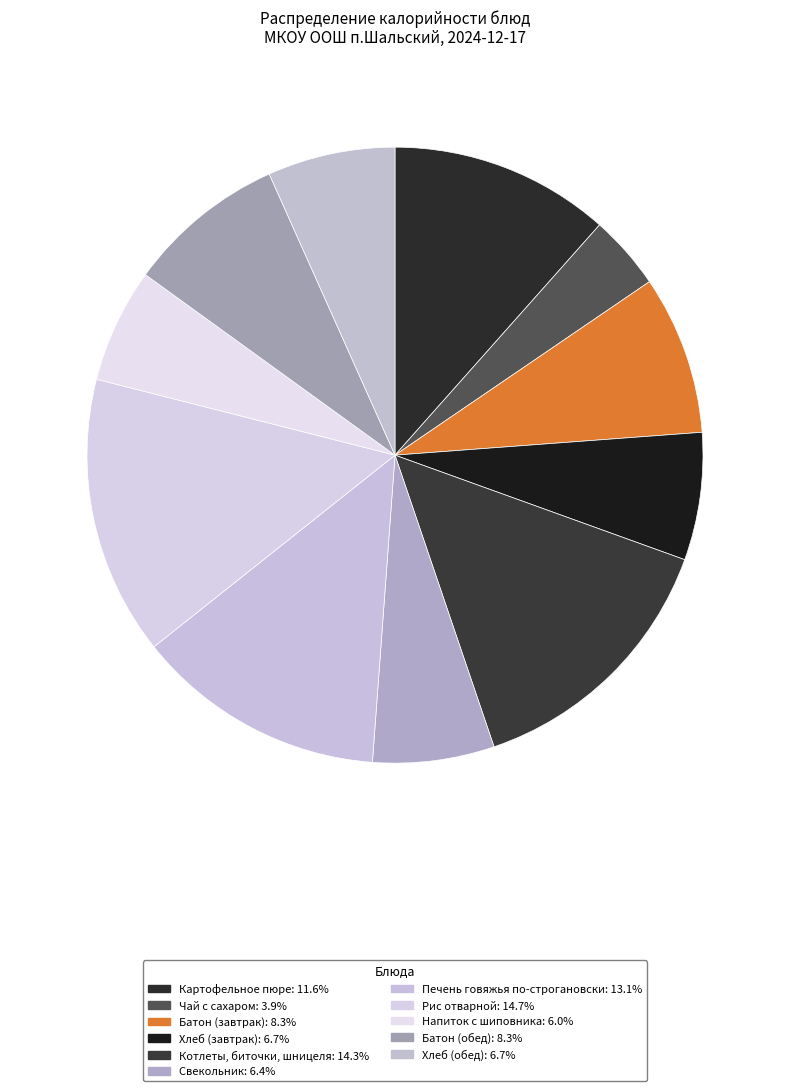

What is the ratio of the value at Котлеты, биточки, шницеля to the value at Чай с сахаром?

3.6